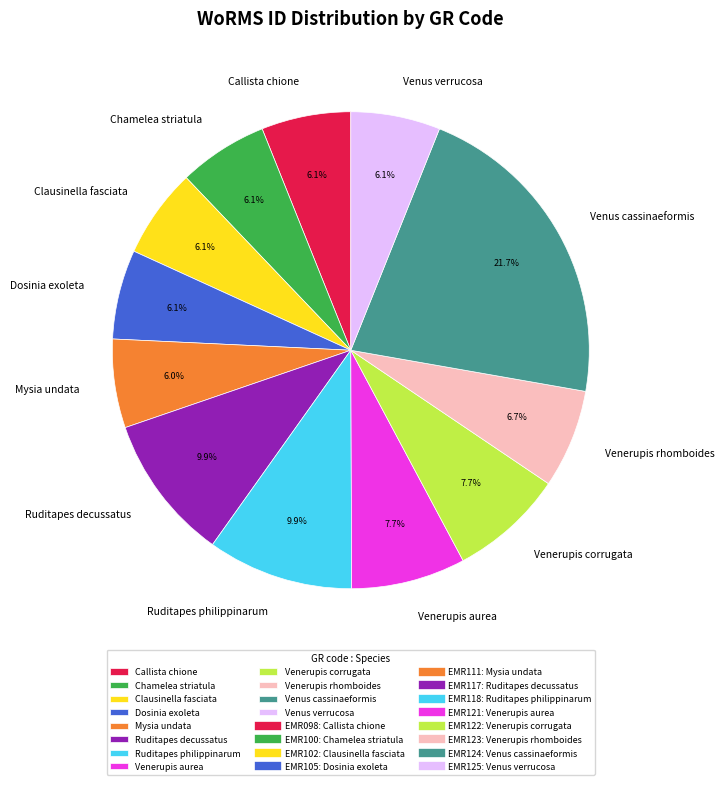

To the nearest percent, what is the average slice percentage?

8%